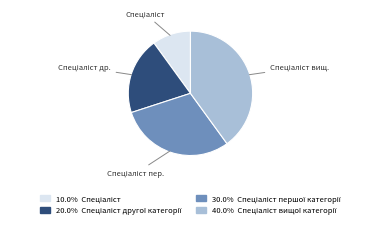

Is there any slice that represents more than half of the pie?

No